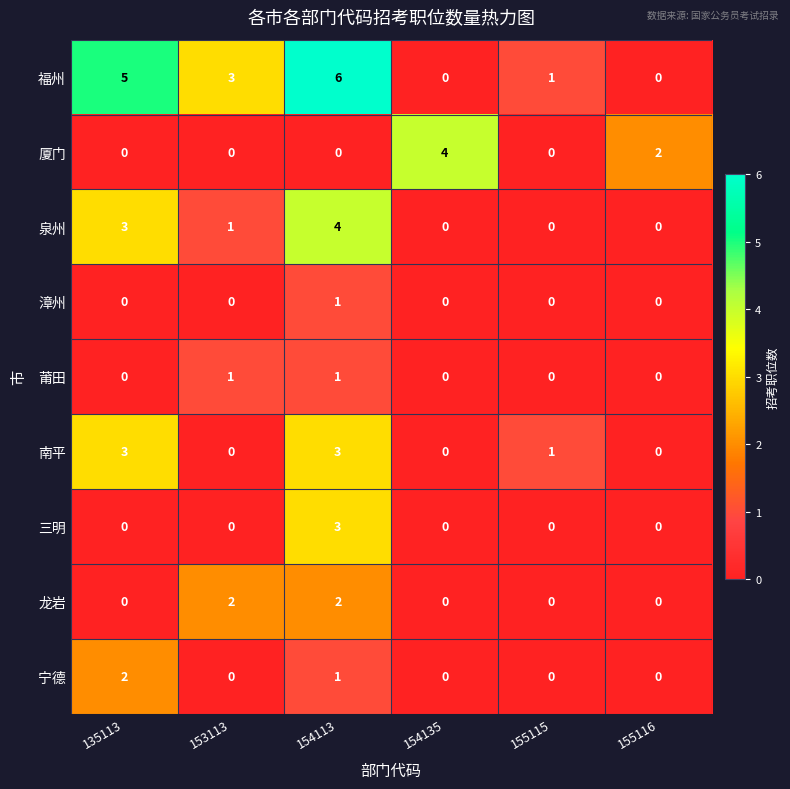

What is the spread (max minus min) of values at 154113?

6